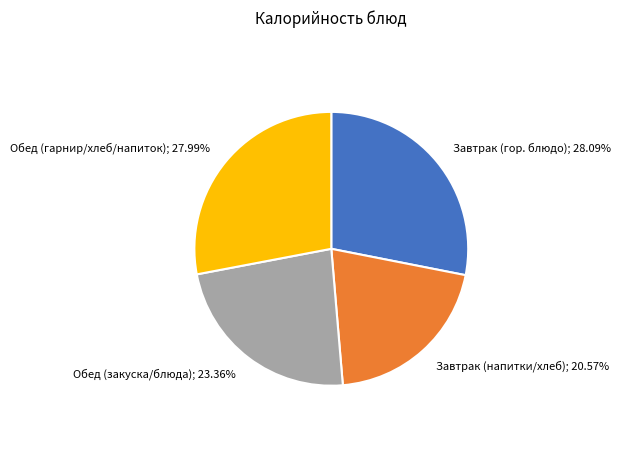

To the nearest percent, what is the average slice percentage?

25%